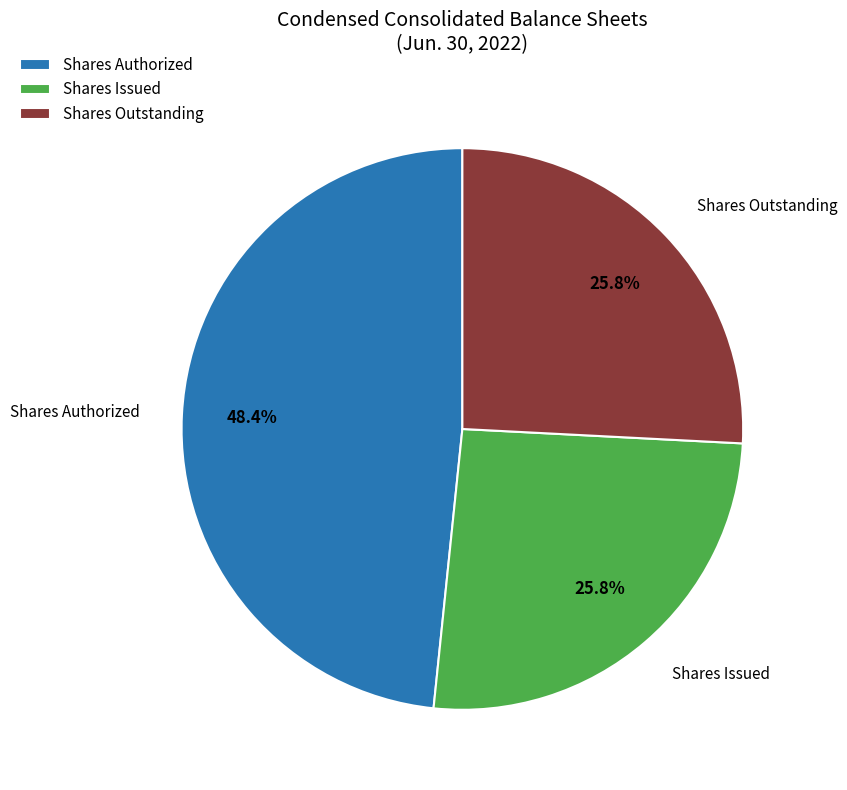

Is Shares Issued the majority of the pie?

No